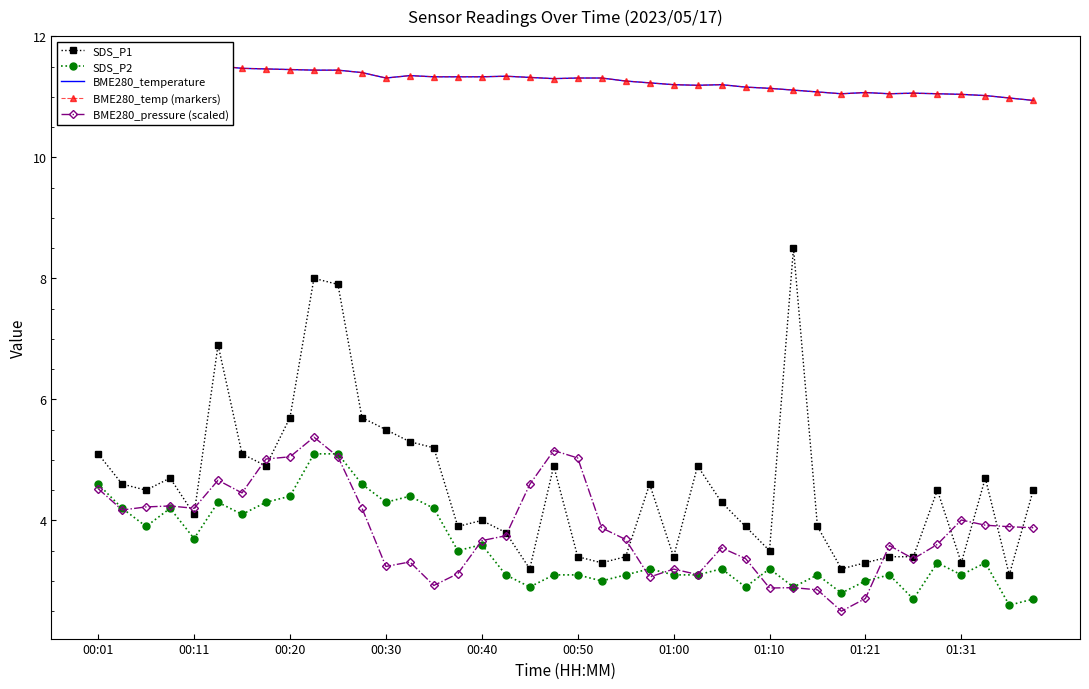

What is the difference between the maximum and minimum values in the SDS_P1 series?

5.4